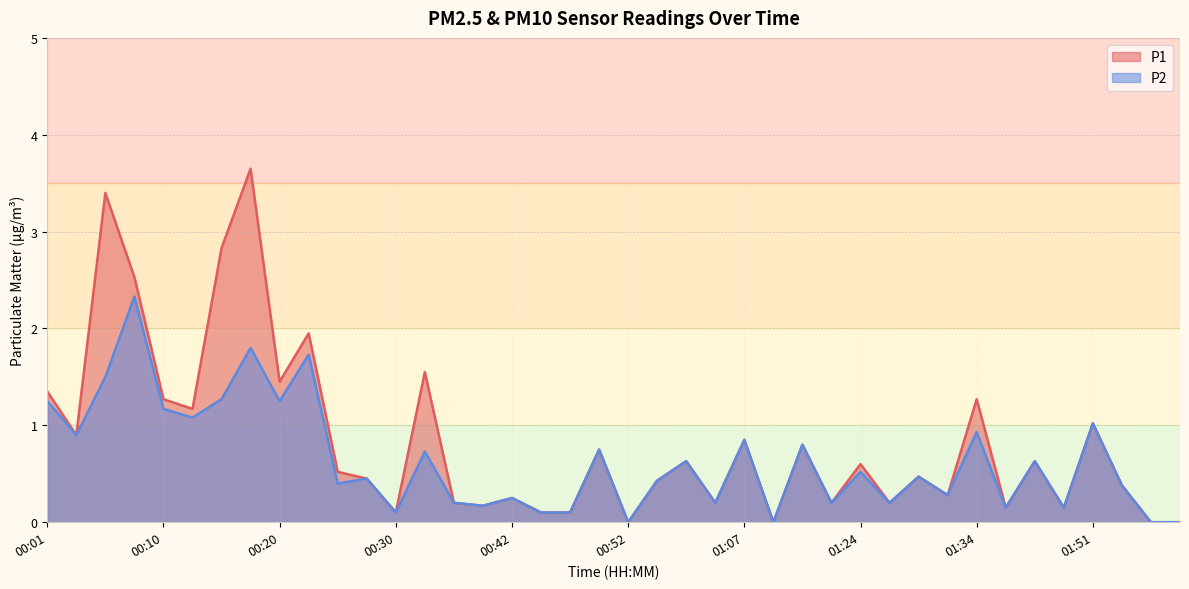

What is the total value across all series at 01:00?

1.3